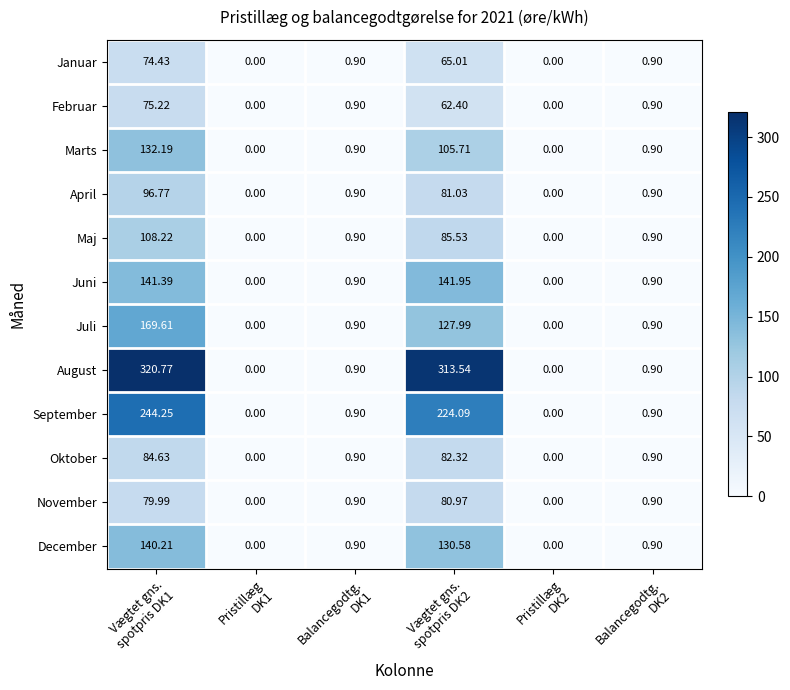

List the series in order of their peak value, lowest first.

Januar, Februar, November, Oktober, April, Maj, Marts, December, Juni, Juli, September, August